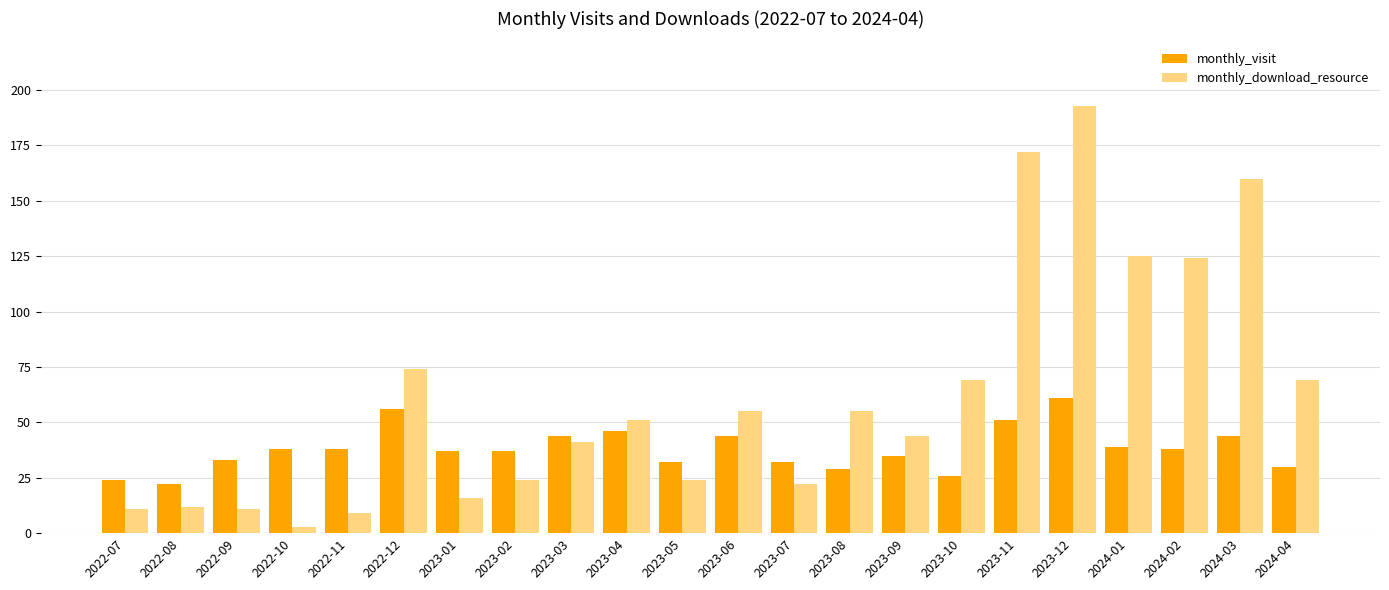

Which series has the largest total across all categories?

monthly_download_resource